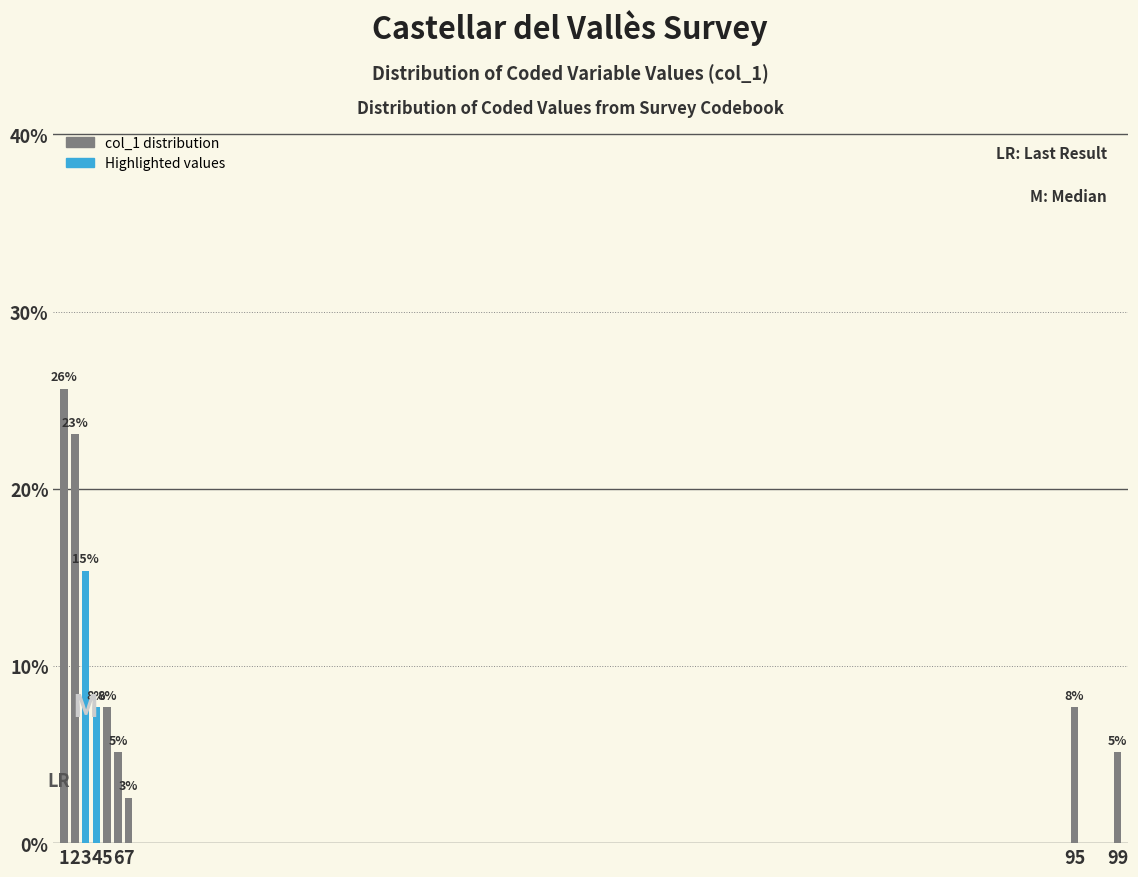

How many bars are there in total?

9